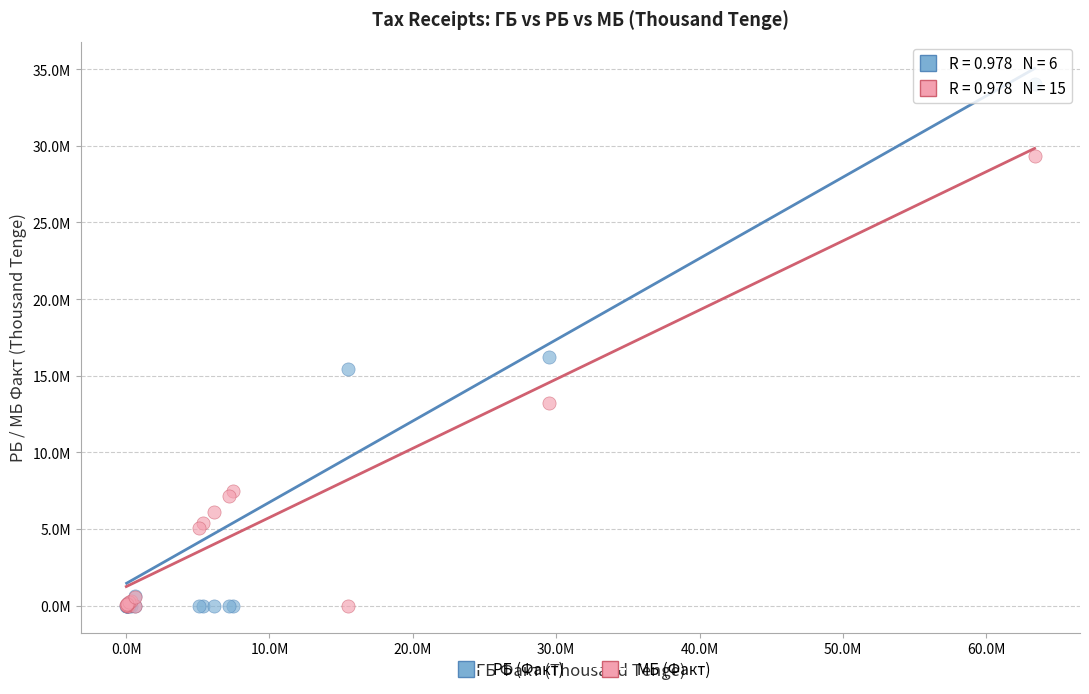

What are all the series names shown in the legend?

РБ (Факт), МБ (Факт)